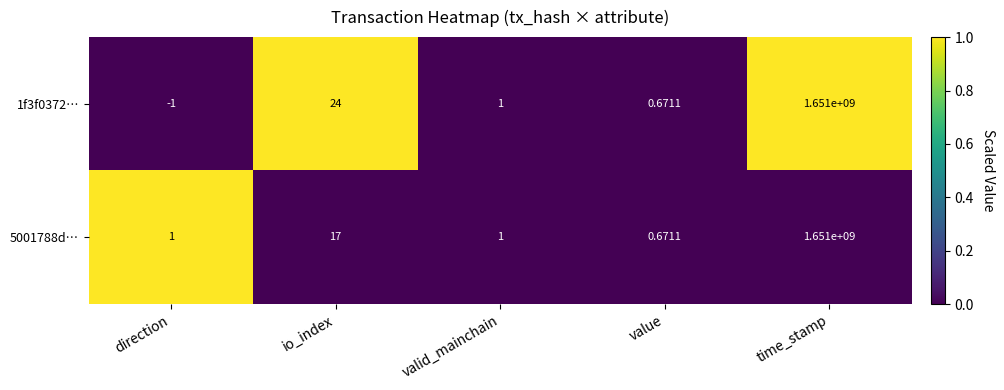

Which category has the highest value across all series?

time_stamp